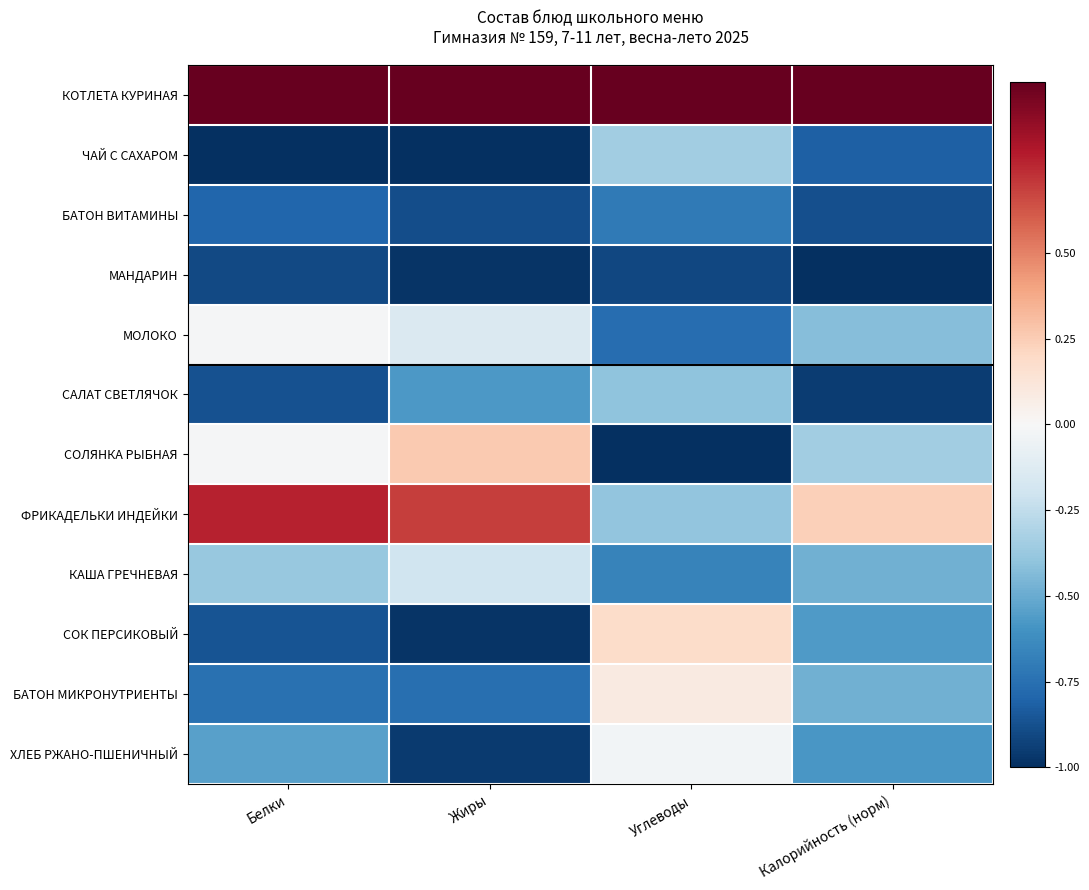

At how many categories does at least one series exceed 0?

4